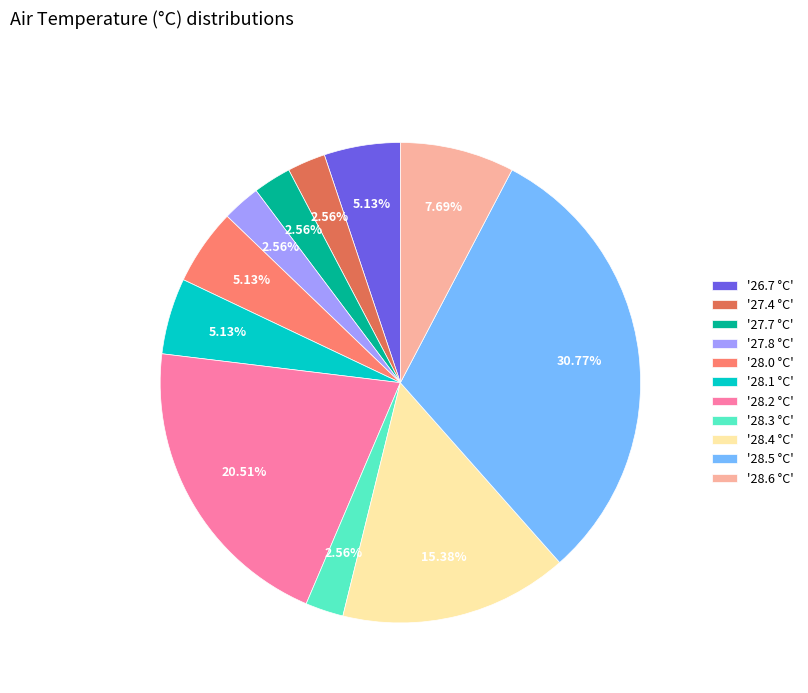

Which has a higher value, '28.4 °C' or '28.0 °C'?

'28.4 °C'